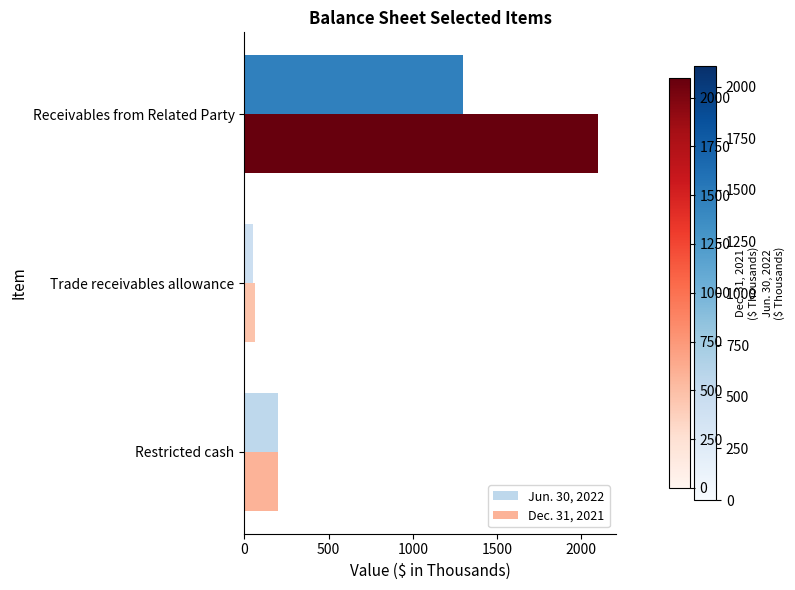

Which series changed the most between Restricted cash and Receivables from Related Party?

Dec. 31, 2021